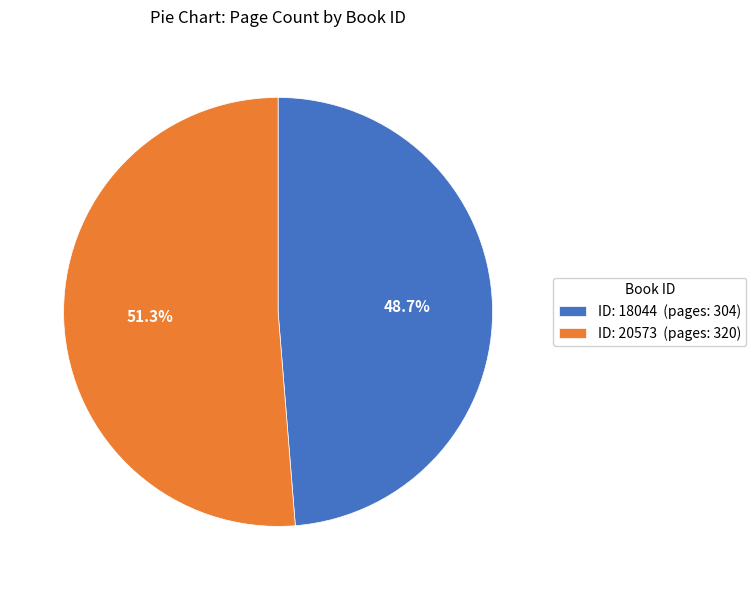

Rank the categories by value from lowest to highest.

ID: 18044 (pages: 304), ID: 20573 (pages: 320)